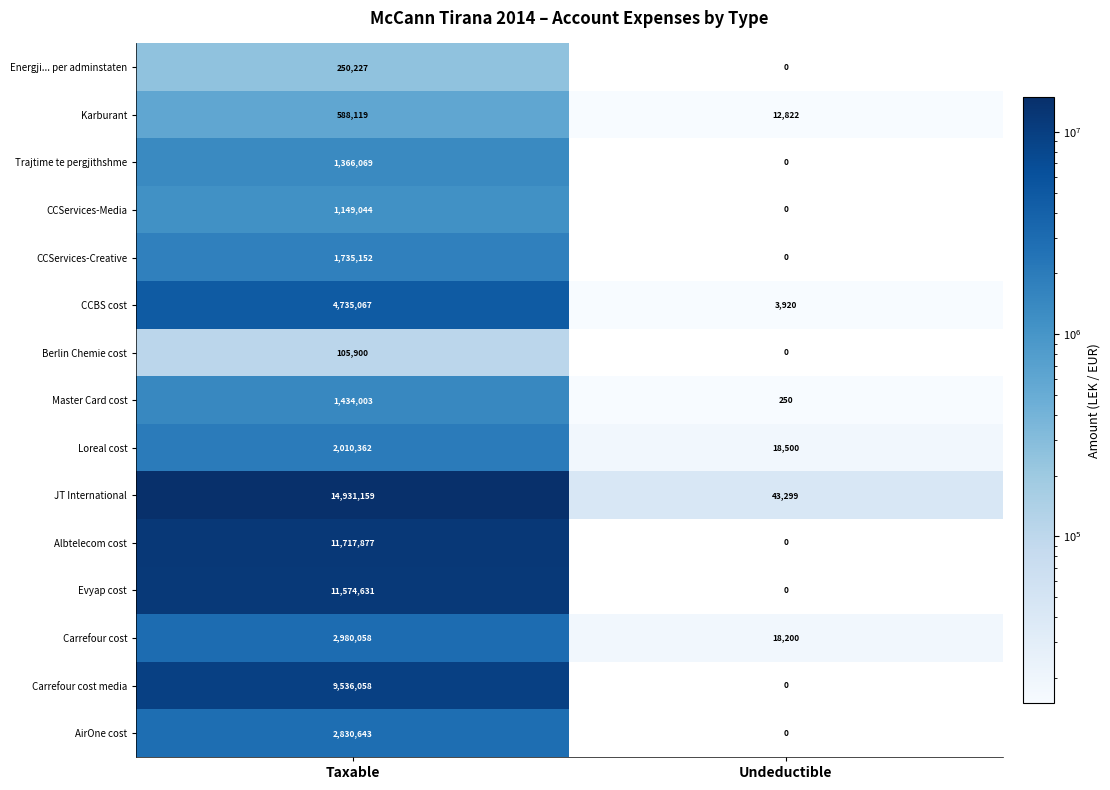

Rank the series by their maximum value, from highest to lowest.

JT International, Albtelecom cost, Evyap cost, Carrefour cost media, CCBS cost, Carrefour cost, AirOne cost, Loreal cost, CCServices-Creative, Master Card cost, Trajtime te pergjithshme, CCServices-Media, Karburant, Energji... per adminstaten, Berlin Chemie cost